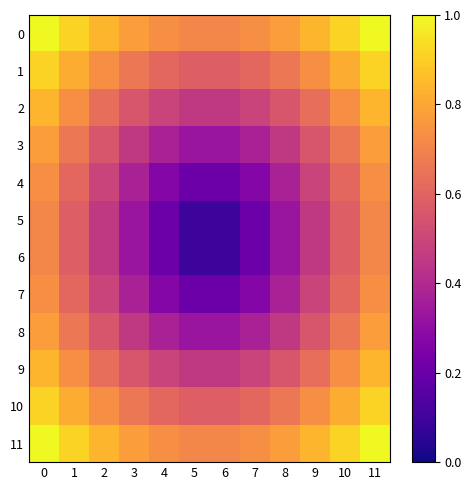

Which has a higher value, 8 or 5?

8